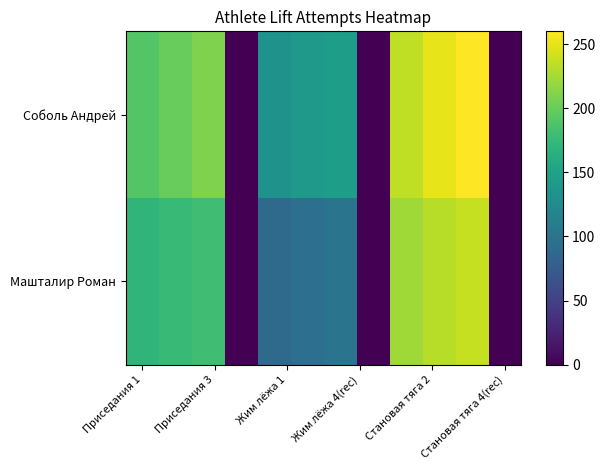

How many series are shown in this chart?

2